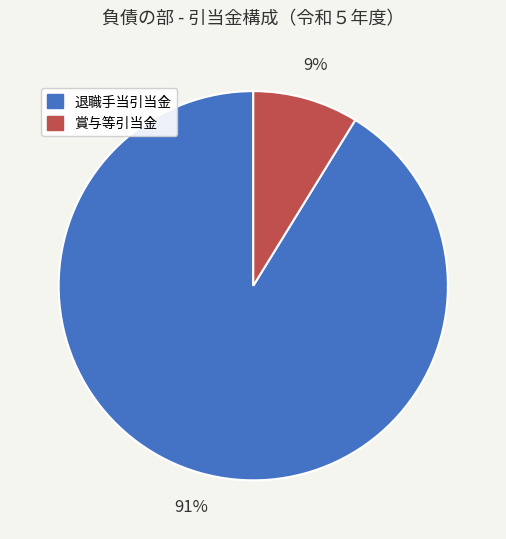

True or false: 退職手当引当金 accounts for 91% of the total.

True